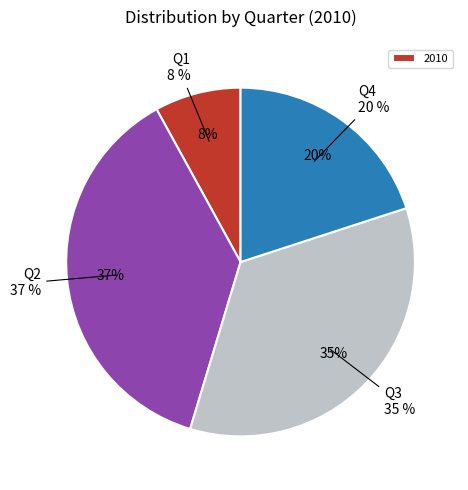

True or false: Q3 accounts for 35% of the total.

True